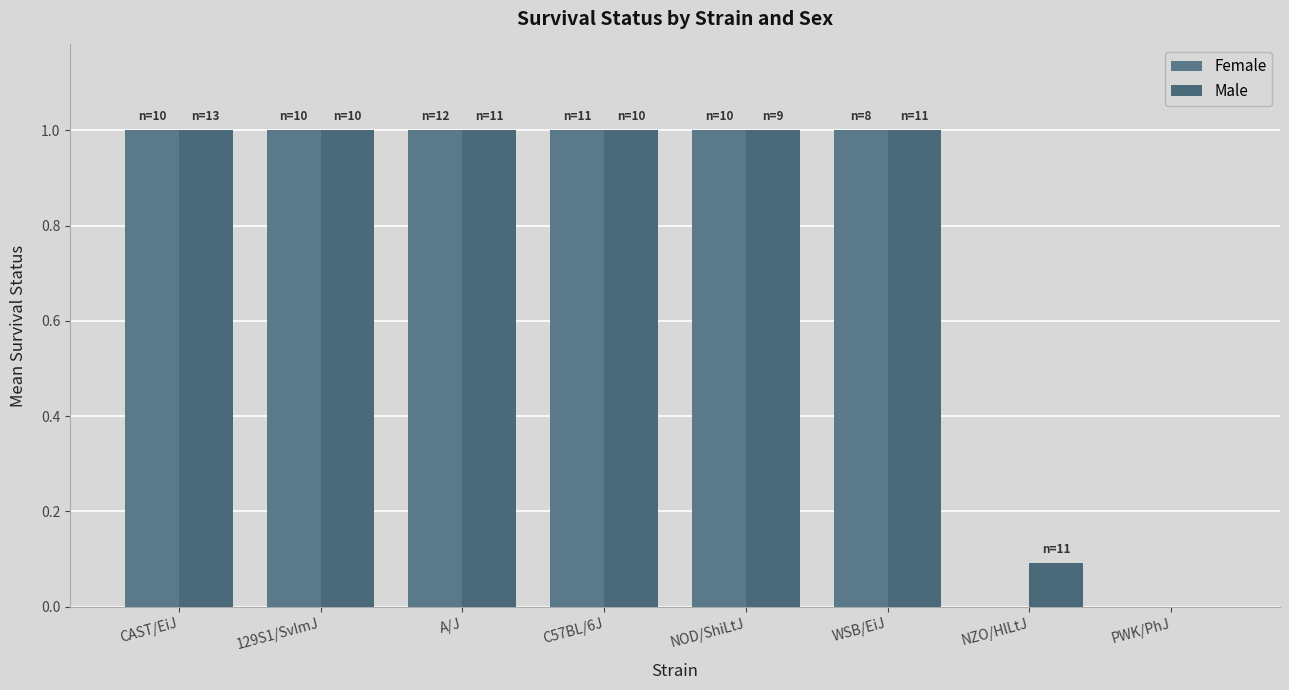

Read the Male value at WSB/EiJ.

1.0